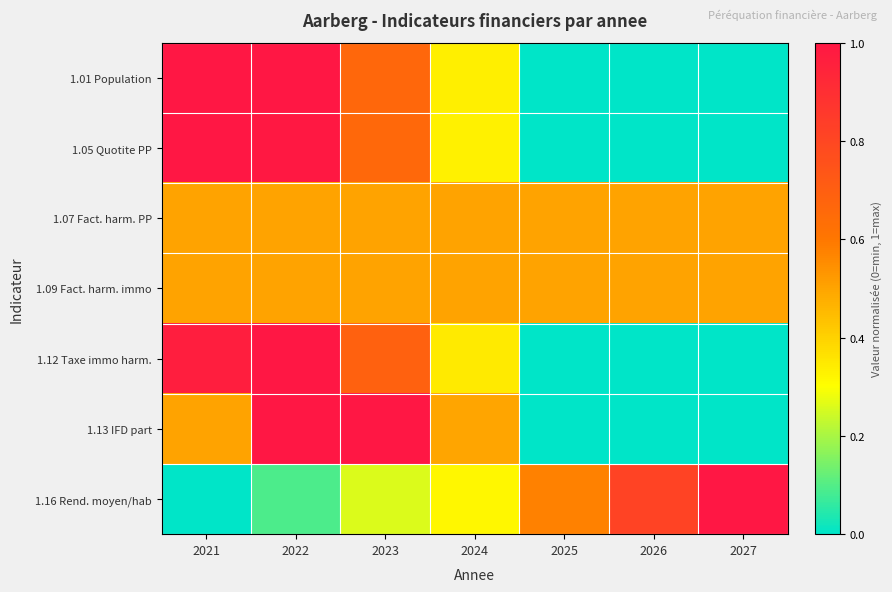

What is the total value across all series at 2021?

4.5